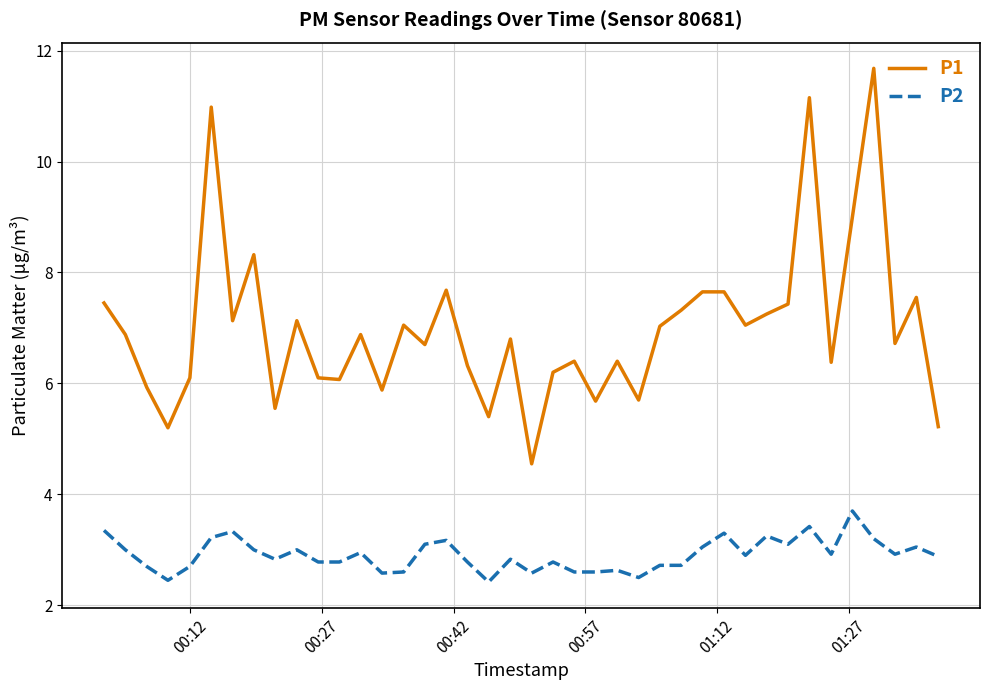

What is the difference between the maximum and minimum values in the P1 series?

7.1